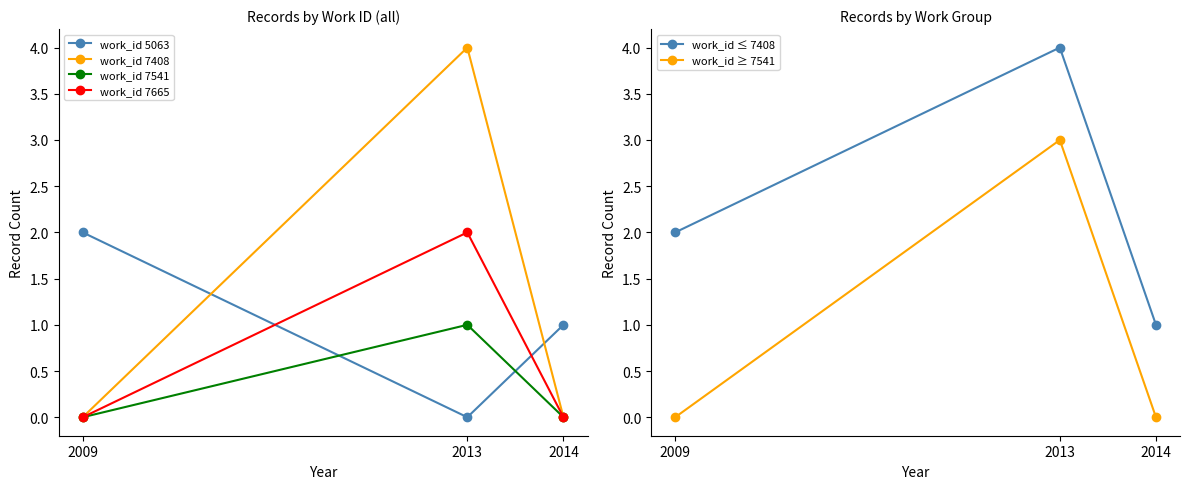

Where does the work_id ≤ 7408 series first go above 2?

2013